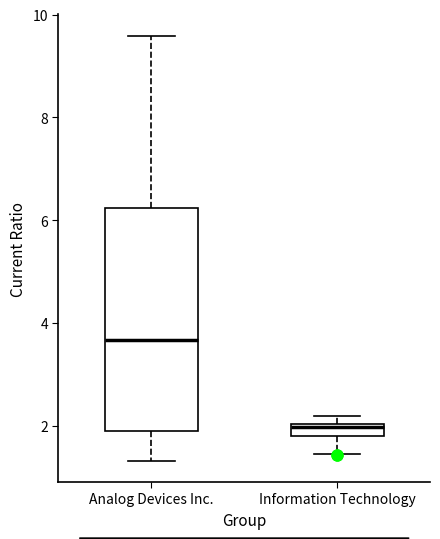

Which box is the tallest, from its lower edge to its upper edge?

Analog Devices Inc.